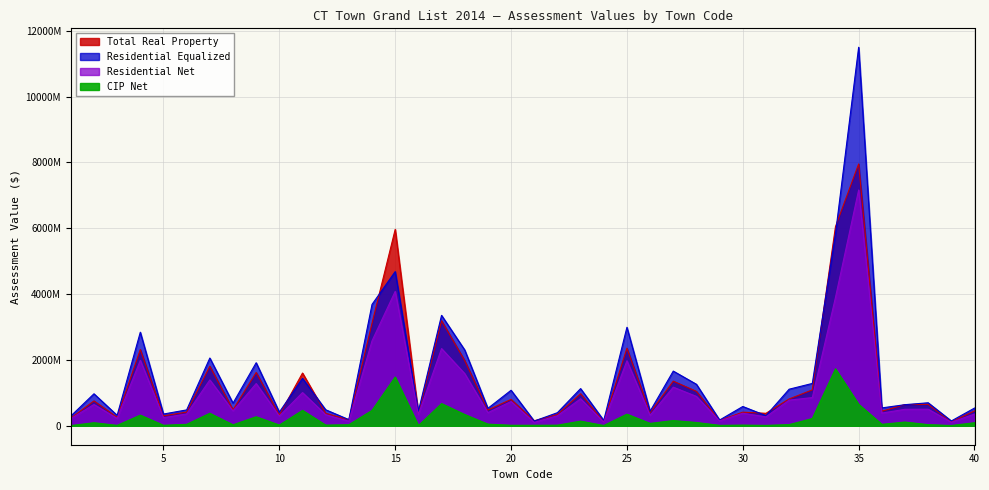

How many lines are shown in the chart?

4